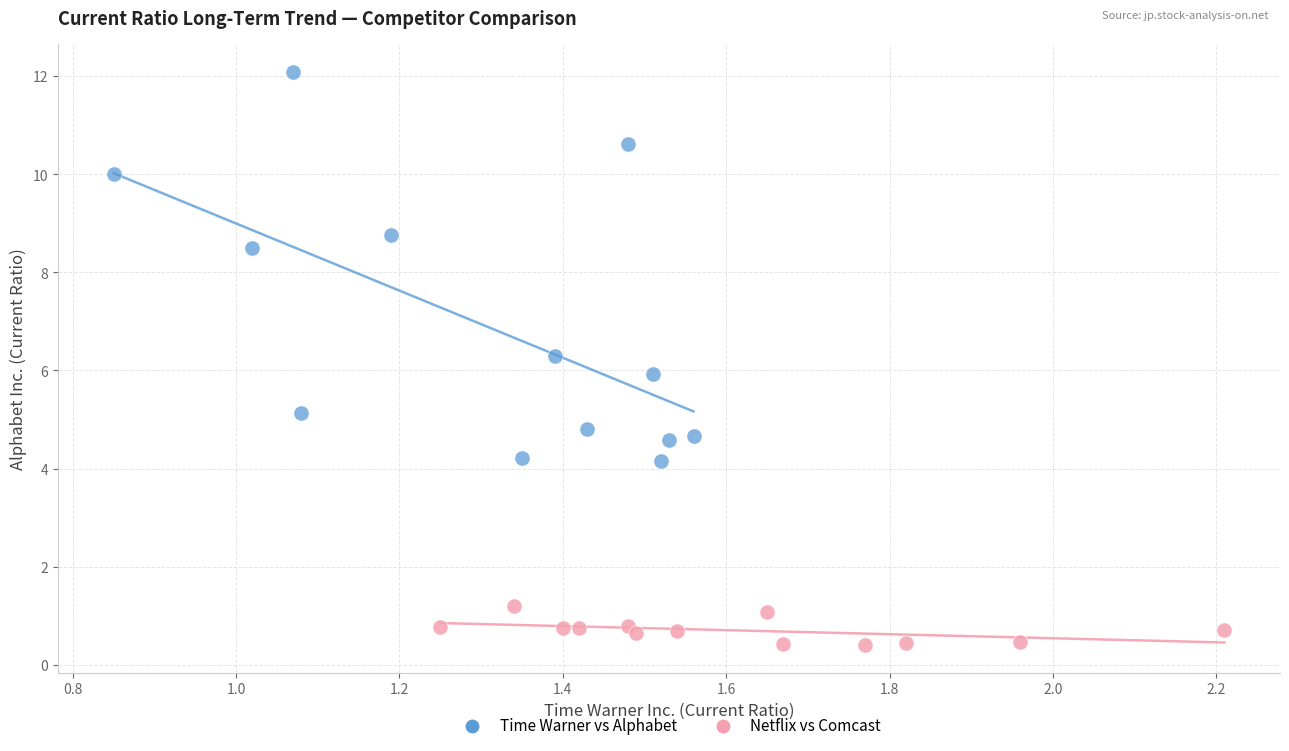

Which series contains the lowest Y value?

Netflix vs Comcast